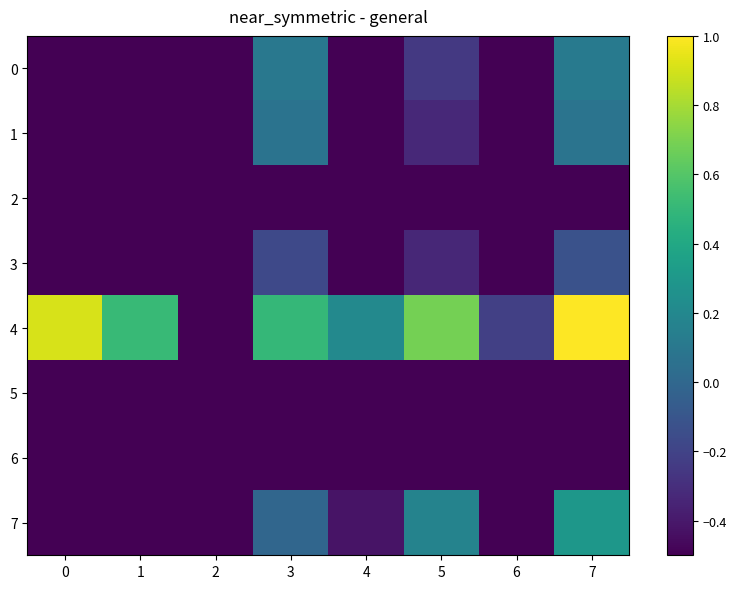

Reading left to right, transcribe all the data shown in this chart.

0: 0=-0.5	1=-0.5	2=-0.5	3=0.1	4=-0.5	5=-0.2	6=-0.5	7=0.1
1: 0=-0.5	1=-0.5	2=-0.5	3=0.1	4=-0.5	5=-0.3	6=-0.5	7=0.1
2: 0=-0.5	1=-0.5	2=-0.5	3=-0.5	4=-0.5	5=-0.5	6=-0.5	7=-0.5
3: 0=-0.5	1=-0.5	2=-0.5	3=-0.2	4=-0.5	5=-0.3	6=-0.5	7=-0.1
4: 0=0.9	1=0.5	2=-0.5	3=0.5	4=0.2	5=0.7	6=-0.2	7=1.0
5: 0=-0.5	1=-0.5	2=-0.5	3=-0.5	4=-0.5	5=-0.5	6=-0.5	7=-0.5
6: 0=-0.5	1=-0.5	2=-0.5	3=-0.5	4=-0.5	5=-0.5	6=-0.5	7=-0.5
7: 0=-0.5	1=-0.5	2=-0.5	3=-0.0	4=-0.4	5=0.2	6=-0.5	7=0.3